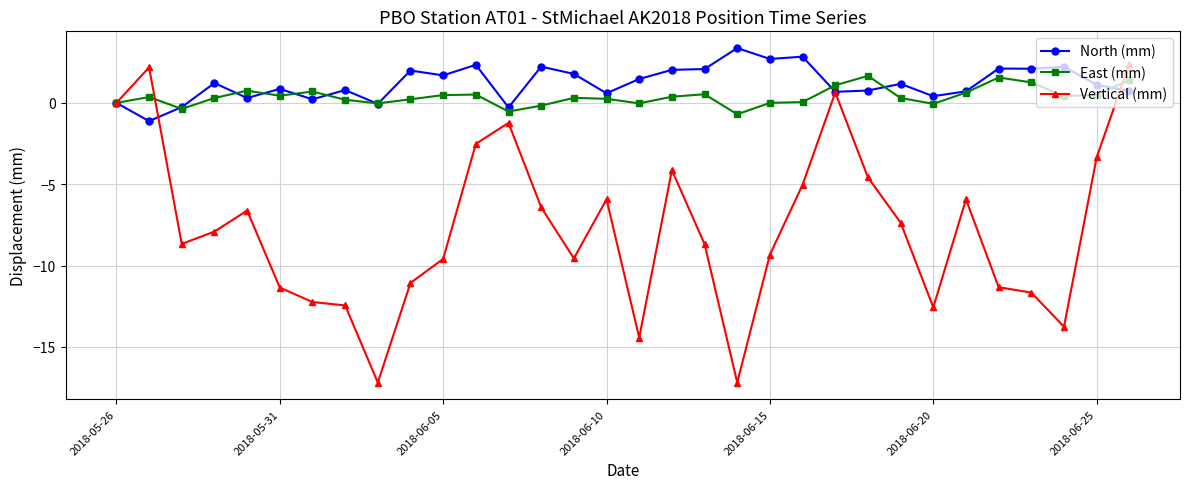

What is the difference between the maximum and second lowest values in the East (mm) series?

2.2